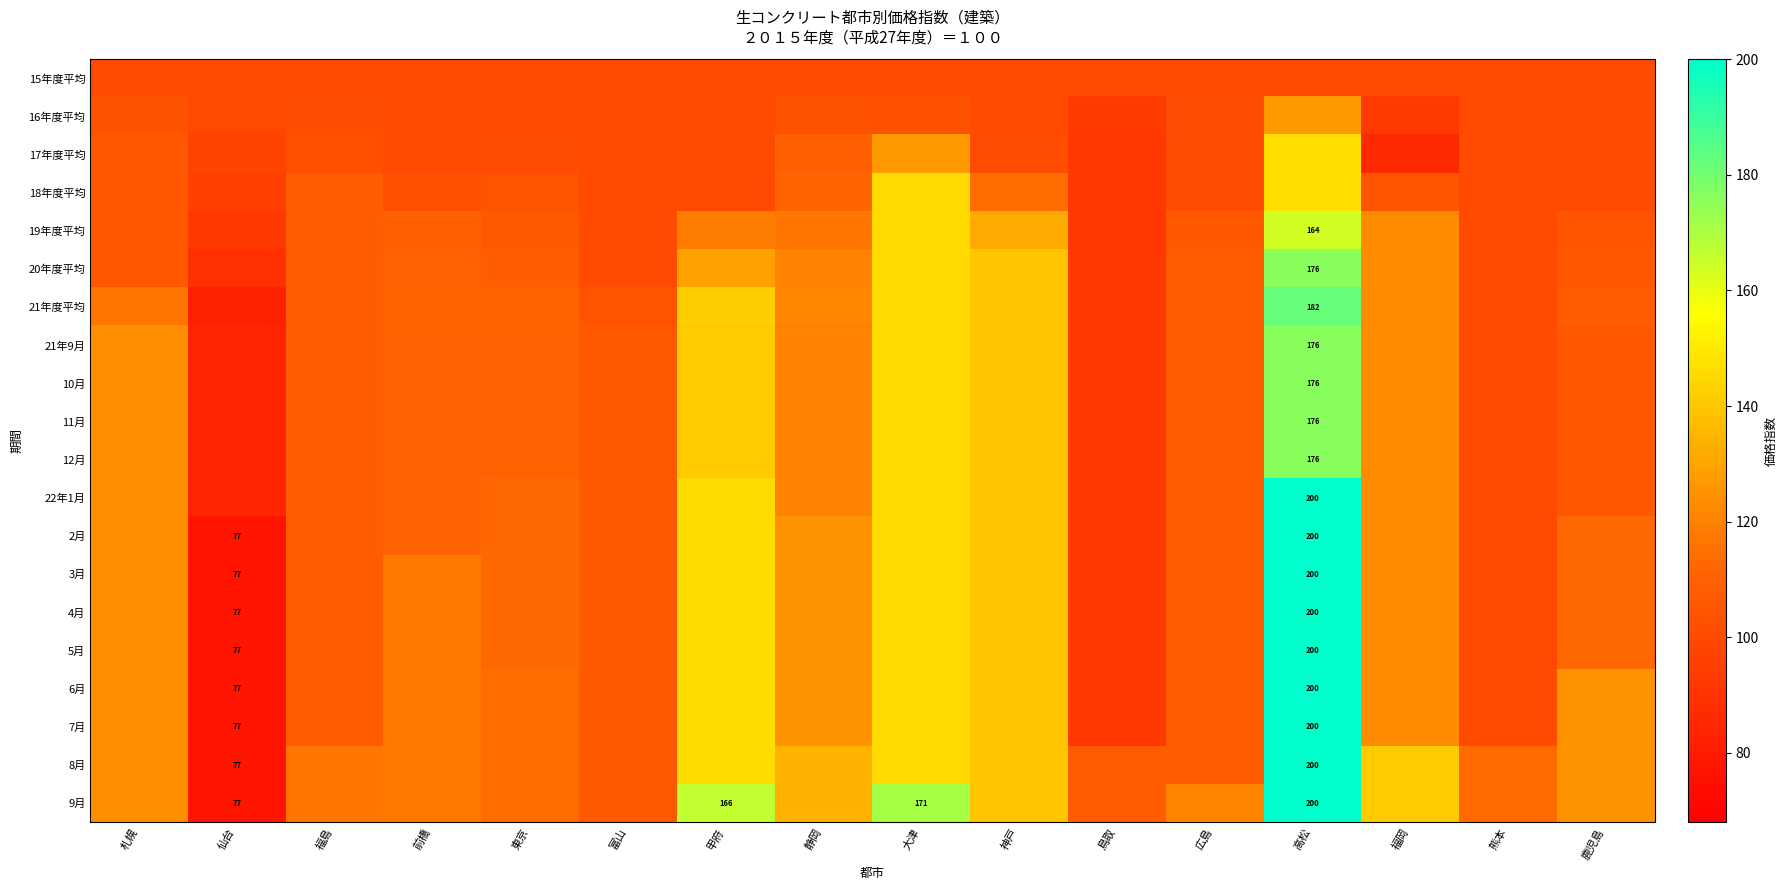

The 9月 series shows 96.4 at 高松. True or false?

False